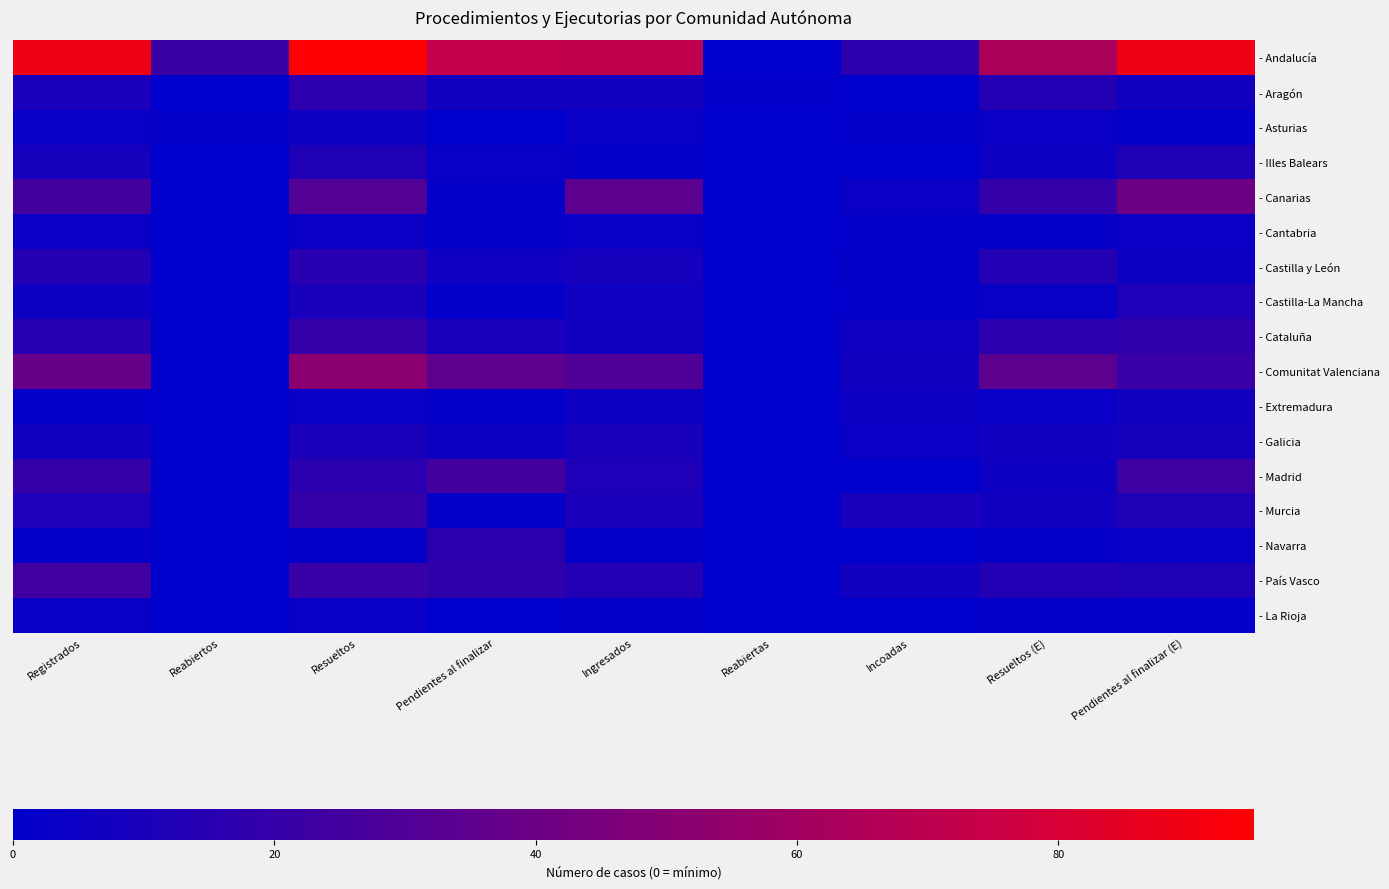

Reading left to right, extract all data points from this chart.

- Andalucía: Registrados=89	Reabiertos=22	Resueltos=95	Pendientes al finalizar=73	Ingresados=71	Reabiertas=0	Incoadas=17	Resueltos (E)=64	Pendientes al finalizar (E)=89
- Aragón: Registrados=10	Reabiertos=0	Resueltos=17	Pendientes al finalizar=7	Ingresados=7	Reabiertas=1	Incoadas=0	Resueltos (E)=13	Pendientes al finalizar (E)=7
- Asturias: Registrados=3	Reabiertos=2	Resueltos=5	Pendientes al finalizar=0	Ingresados=3	Reabiertas=0	Incoadas=1	Resueltos (E)=4	Pendientes al finalizar (E)=1
- Illes Balears: Registrados=8	Reabiertos=0	Resueltos=12	Pendientes al finalizar=3	Ingresados=2	Reabiertas=0	Incoadas=0	Resueltos (E)=5	Pendientes al finalizar (E)=12
- Canarias: Registrados=25	Reabiertos=0	Resueltos=31	Pendientes al finalizar=2	Ingresados=34	Reabiertas=0	Incoadas=4	Resueltos (E)=19	Pendientes al finalizar (E)=40
- Cantabria: Registrados=4	Reabiertos=0	Resueltos=4	Pendientes al finalizar=1	Ingresados=3	Reabiertas=0	Incoadas=1	Resueltos (E)=2	Pendientes al finalizar (E)=4
- Castilla y León: Registrados=14	Reabiertos=0	Resueltos=15	Pendientes al finalizar=6	Ingresados=8	Reabiertas=0	Incoadas=2	Resueltos (E)=13	Pendientes al finalizar (E)=5
- Castilla-La Mancha: Registrados=5	Reabiertos=0	Resueltos=9	Pendientes al finalizar=1	Ingresados=6	Reabiertas=0	Incoadas=1	Resueltos (E)=3	Pendientes al finalizar (E)=11
- Cataluña: Registrados=15	Reabiertos=0	Resueltos=19	Pendientes al finalizar=9	Ingresados=7	Reabiertas=0	Incoadas=6	Resueltos (E)=17	Pendientes al finalizar (E)=18
- Comunitat Valenciana: Registrados=38	Reabiertos=0	Resueltos=52	Pendientes al finalizar=35	Ingresados=30	Reabiertas=0	Incoadas=7	Resueltos (E)=34	Pendientes al finalizar (E)=21
- Extremadura: Registrados=1	Reabiertos=0	Resueltos=3	Pendientes al finalizar=2	Ingresados=5	Reabiertas=0	Incoadas=5	Resueltos (E)=3	Pendientes al finalizar (E)=7
- Galicia: Registrados=7	Reabiertos=0	Resueltos=10	Pendientes al finalizar=5	Ingresados=9	Reabiertas=0	Incoadas=4	Resueltos (E)=7	Pendientes al finalizar (E)=8
- Madrid: Registrados=19	Reabiertos=0	Resueltos=16	Pendientes al finalizar=25	Ingresados=11	Reabiertas=0	Incoadas=0	Resueltos (E)=5	Pendientes al finalizar (E)=23
- Murcia: Registrados=11	Reabiertos=0	Resueltos=19	Pendientes al finalizar=2	Ingresados=10	Reabiertas=0	Incoadas=10	Resueltos (E)=7	Pendientes al finalizar (E)=12
- Navarra: Registrados=2	Reabiertos=0	Resueltos=2	Pendientes al finalizar=16	Ingresados=2	Reabiertas=0	Incoadas=0	Resueltos (E)=2	Pendientes al finalizar (E)=3
- País Vasco: Registrados=24	Reabiertos=0	Resueltos=21	Pendientes al finalizar=18	Ingresados=13	Reabiertas=0	Incoadas=7	Resueltos (E)=13	Pendientes al finalizar (E)=12
- La Rioja: Registrados=3	Reabiertos=0	Resueltos=3	Pendientes al finalizar=0	Ingresados=2	Reabiertas=0	Incoadas=0	Resueltos (E)=2	Pendientes al finalizar (E)=1